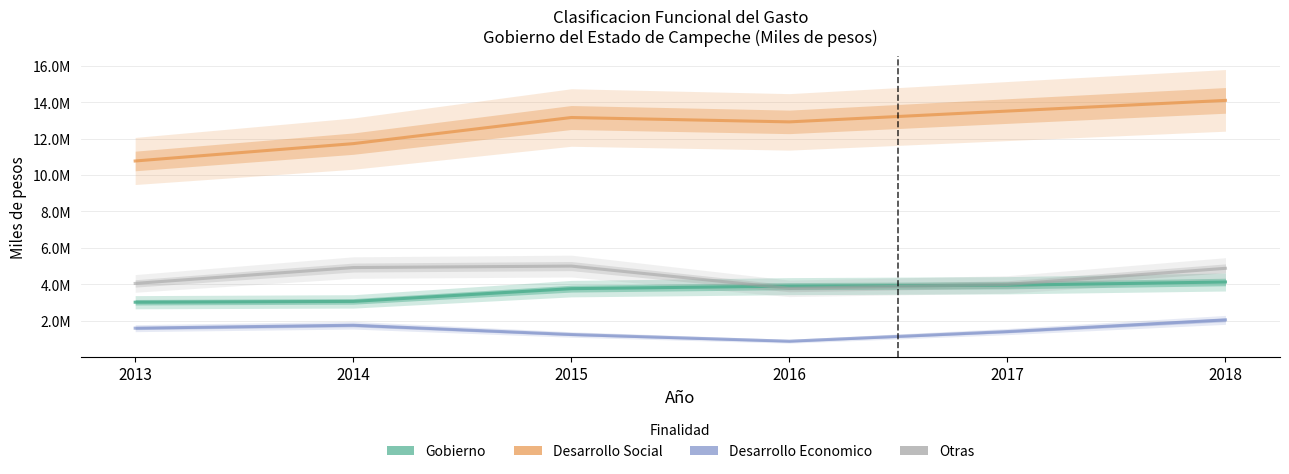

How many data points does each series have?

6